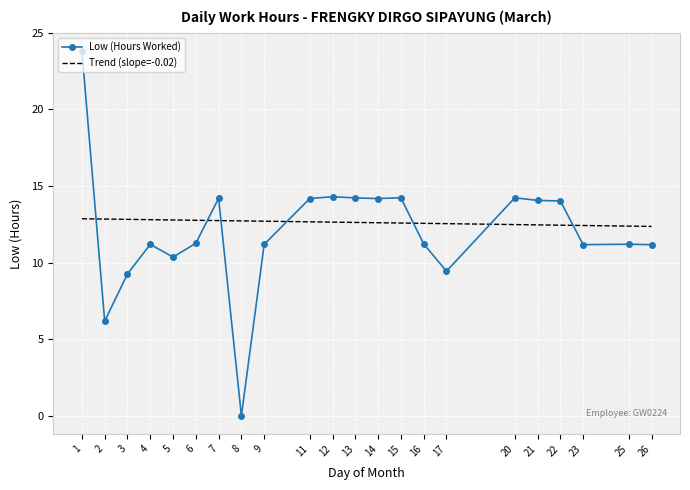

How many interior local peaks (higher than both neighbors) does the data have?

6